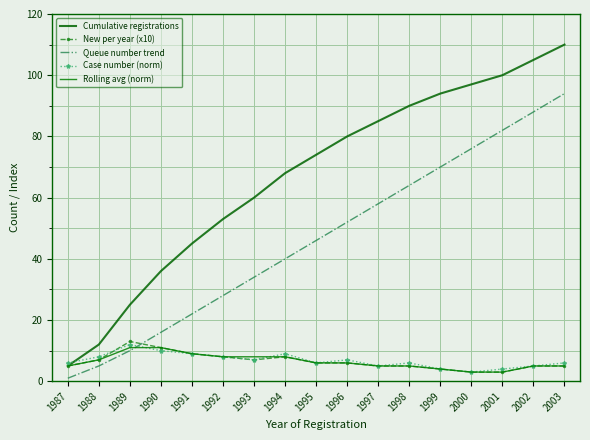

What is the average value of the Cumulative registrations series?

67